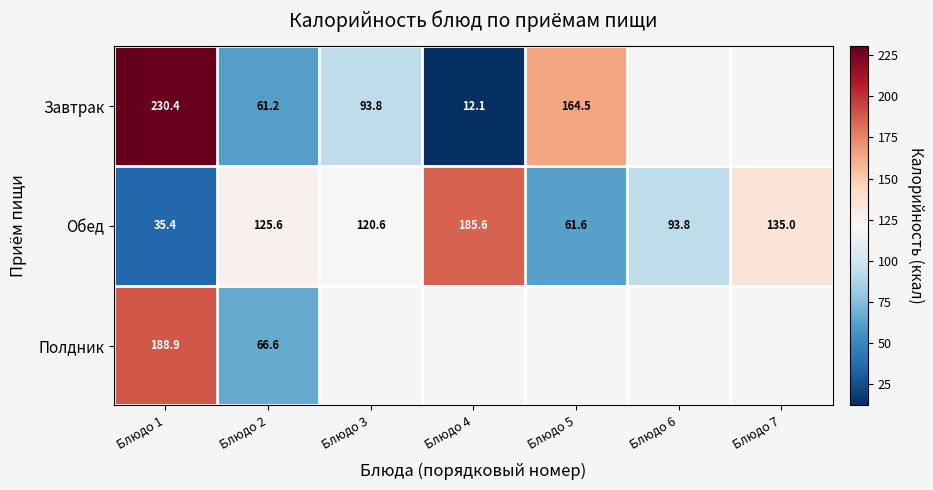

List the labels in order of Обед value, largest first.

Блюдо 4, Блюдо 7, Блюдо 2, Блюдо 3, Блюдо 6, Блюдо 5, Блюдо 1